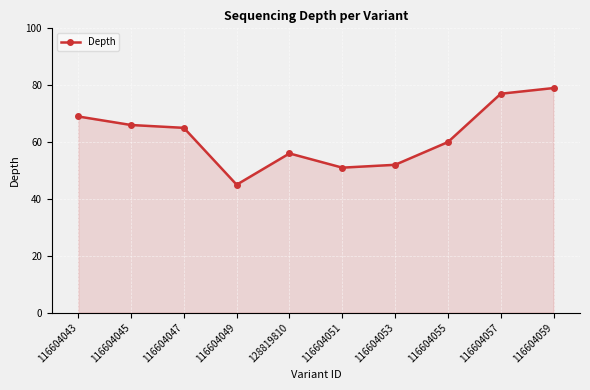

What is the difference between the values at 116604051 and 116604045?

15